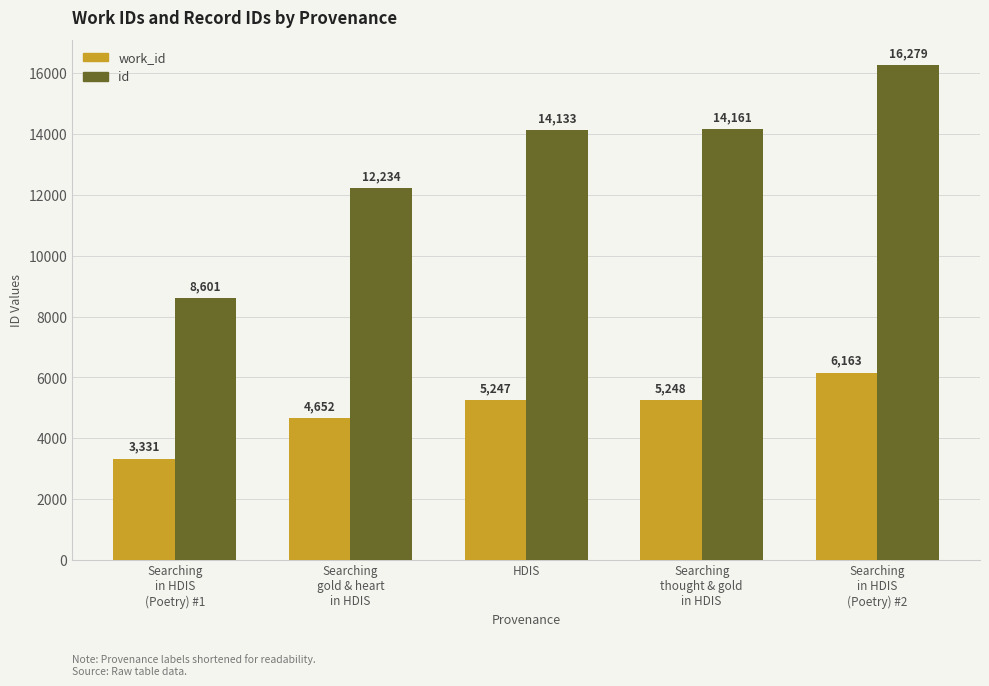

What is the label of the 3rd bar from the right?

HDIS